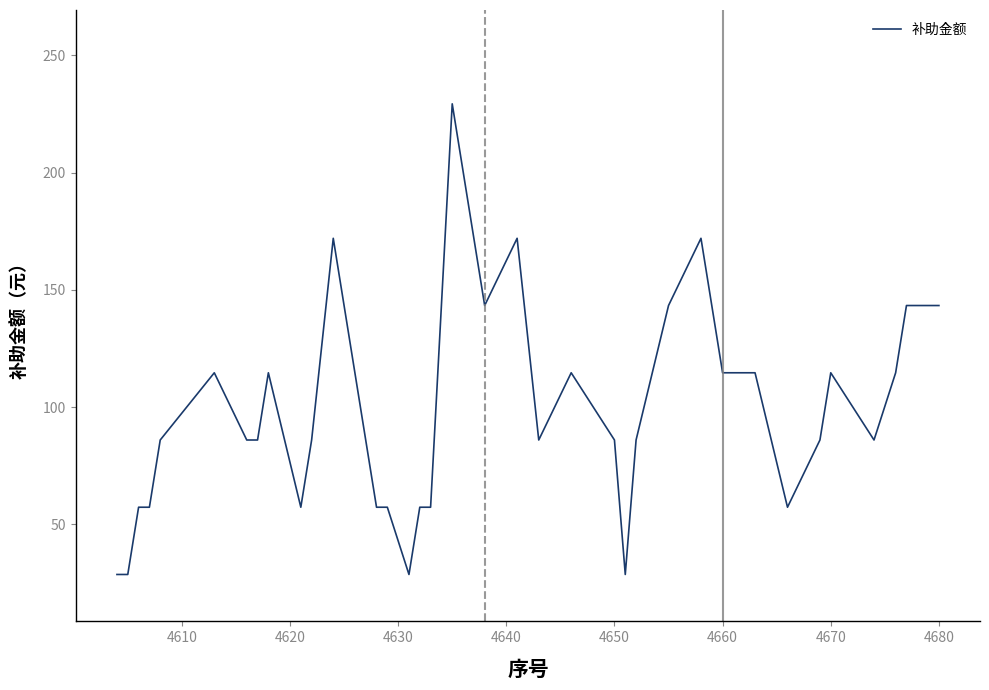

What is the smallest value displayed?

28.7